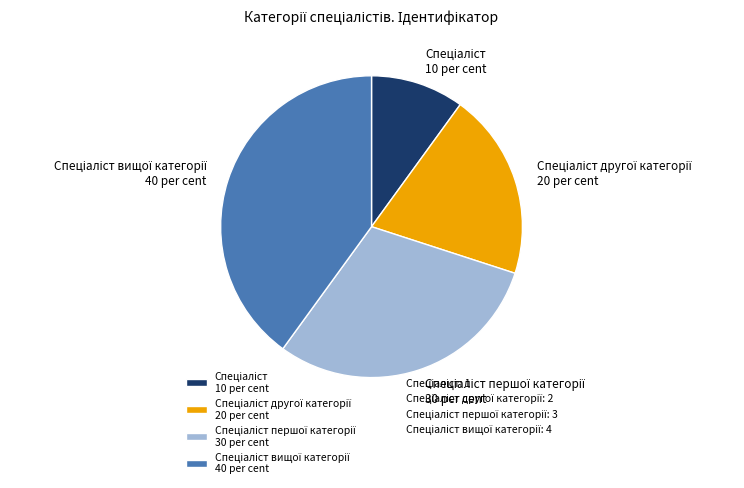

Is there a majority slice in this chart?

No